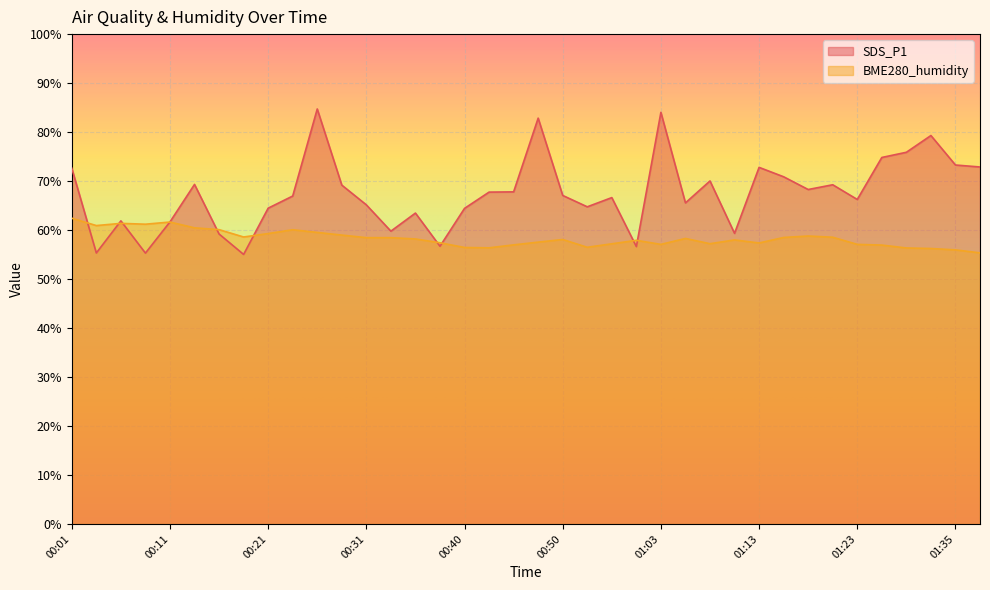

The value at 01:18 is 18.2. True or false?

False